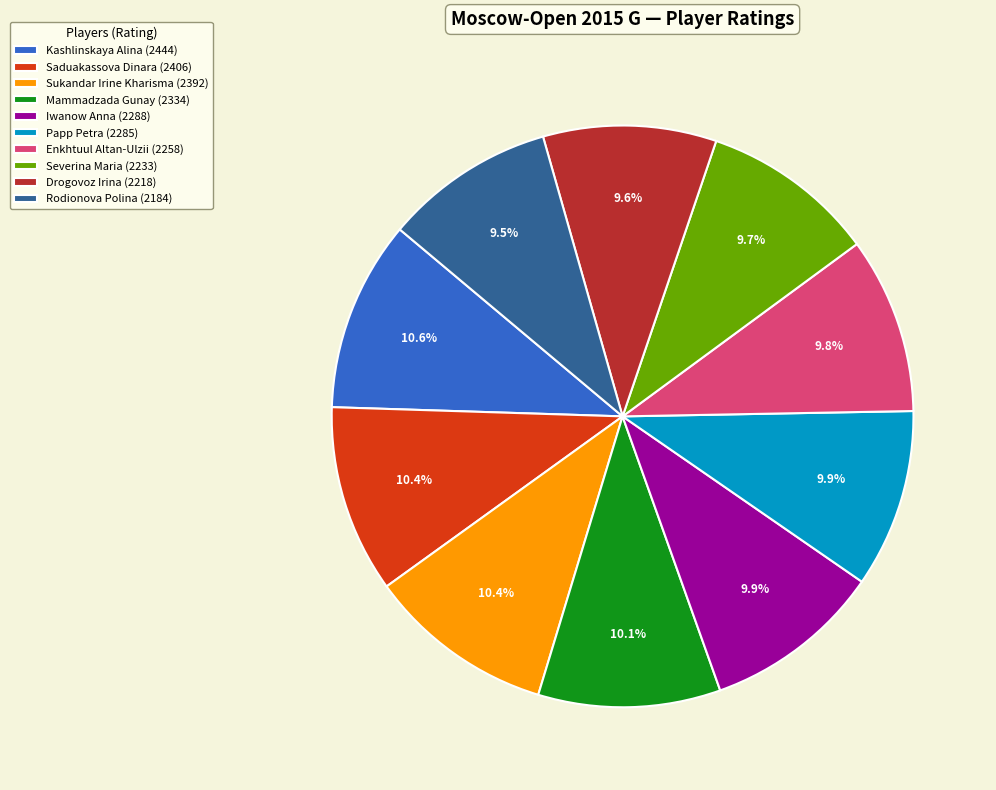

True or false: Papp Petra accounts for 10% of the total.

True